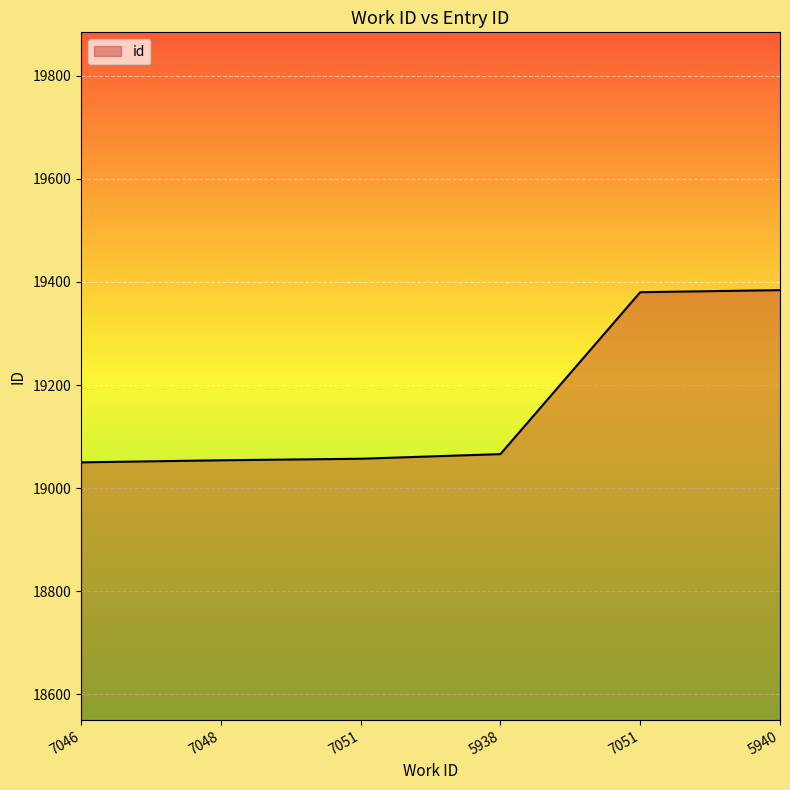

What is the maximum value shown in the chart?

19384